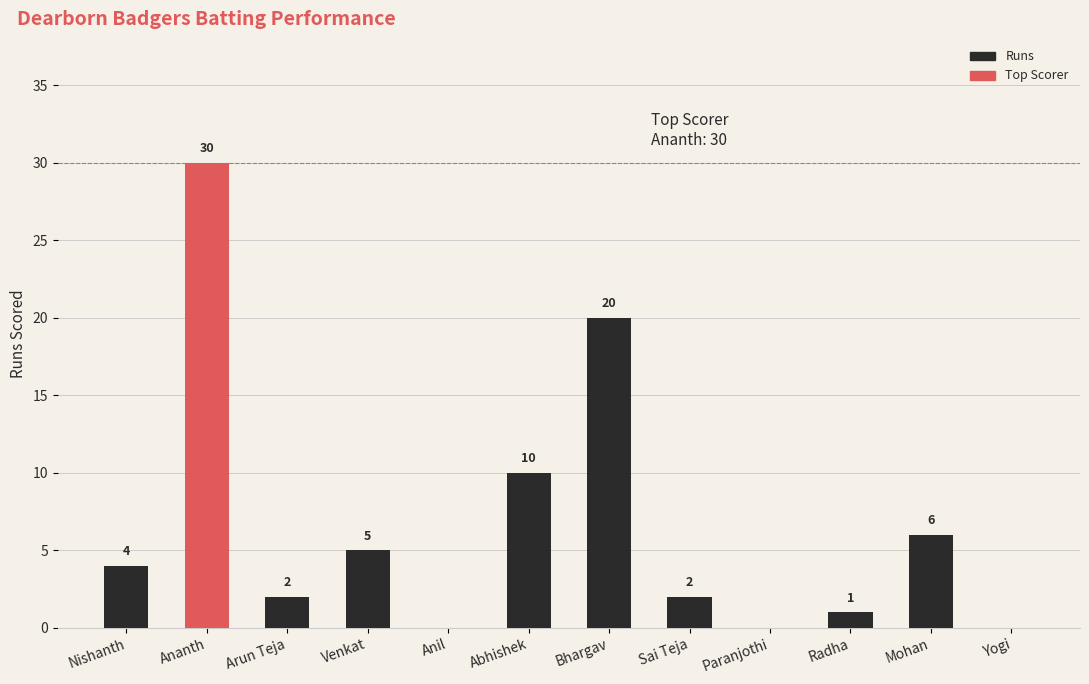

Reading right to left, what are all the values shown in this chart?

Yogi=0	Mohan=6	Radha=1	Paranjothi=0	Sai Teja=2	Bhargav=20	Abhishek=10	Anil=0	Venkat=5	Arun Teja=2	Ananth=30	Nishanth=4